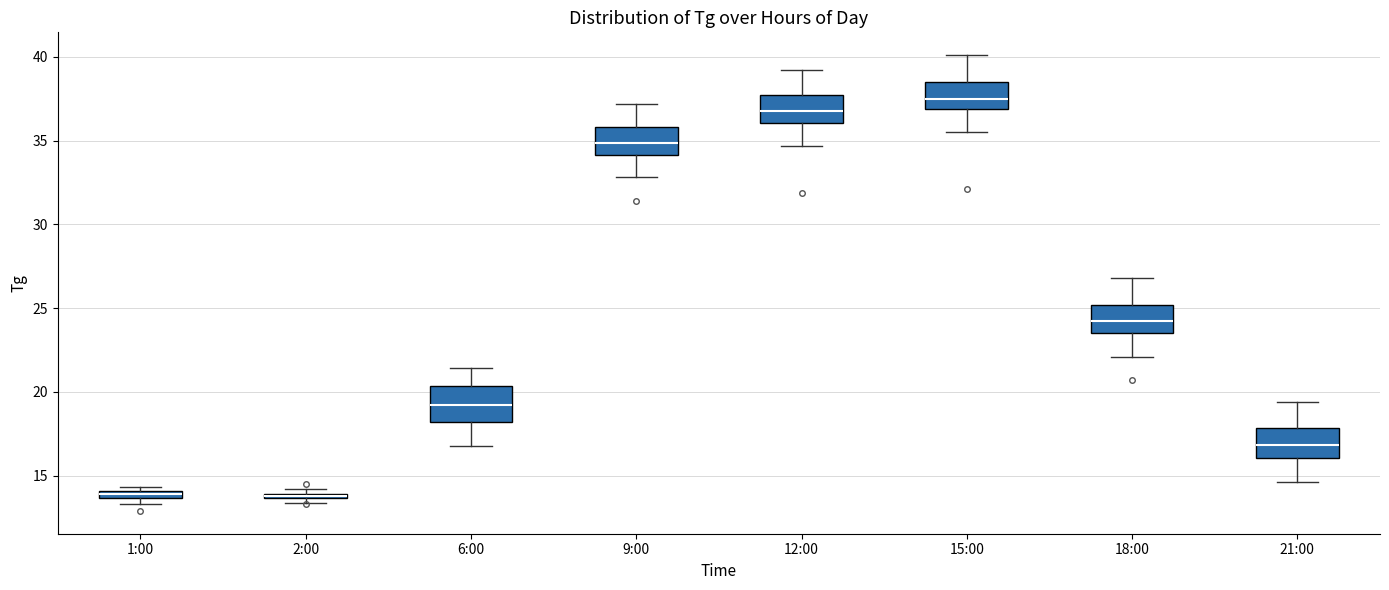

Where is the upper edge of the box for 2:00 on the y-axis? The values are not printed on the chart, so give them approximately, as read against the axis.

14.0